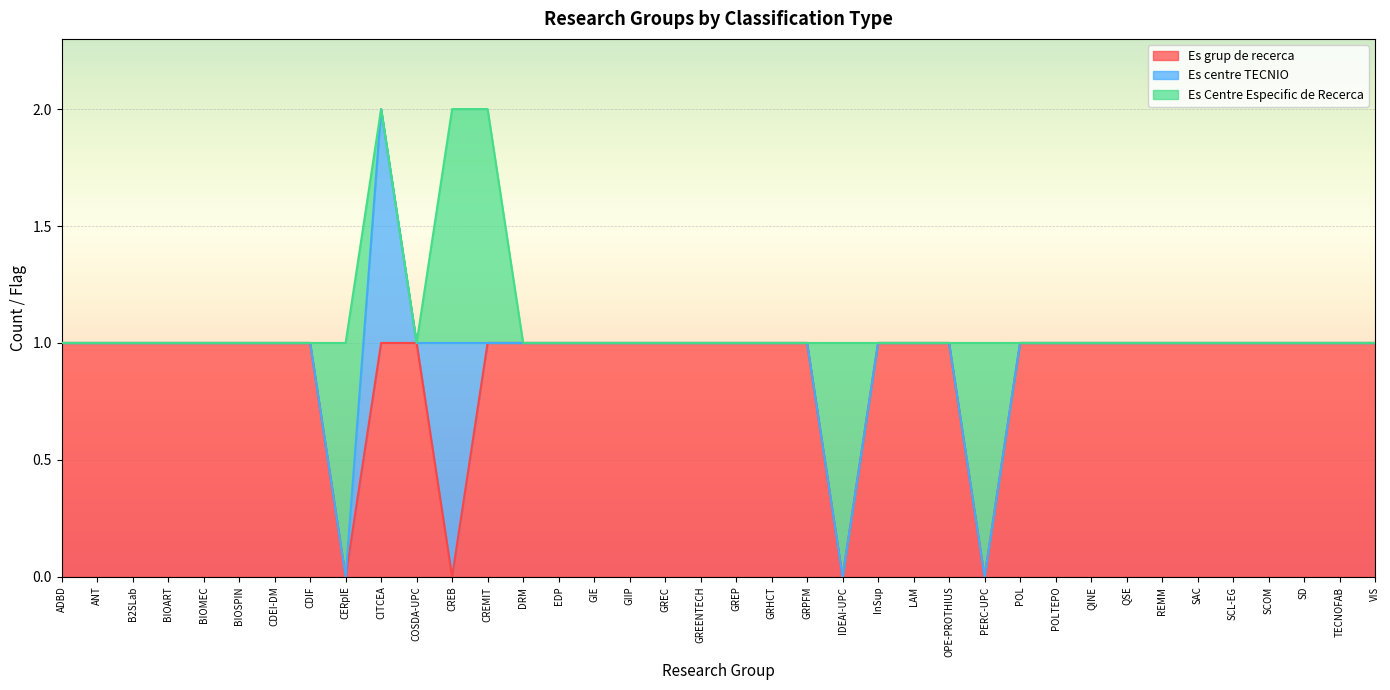

True or false: Es grup de recerca has a value of 1 at CDEI-DM.

True